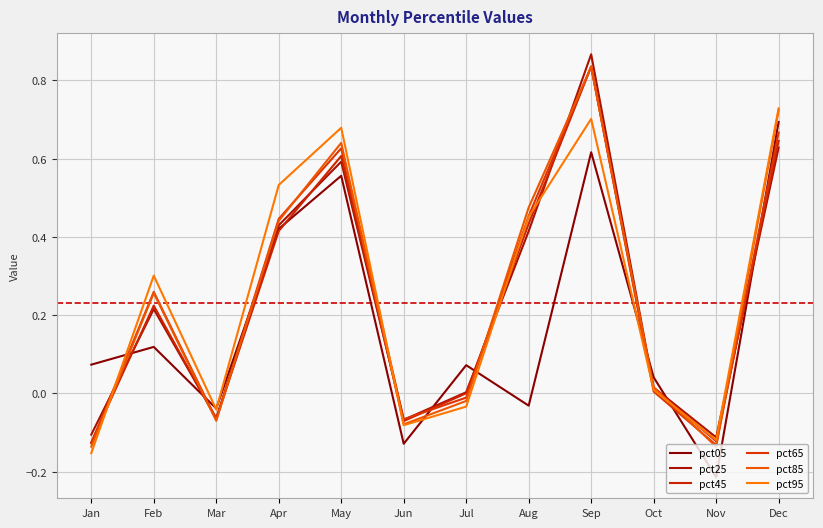

Where is pct85 nearest to the value 0?

Oct